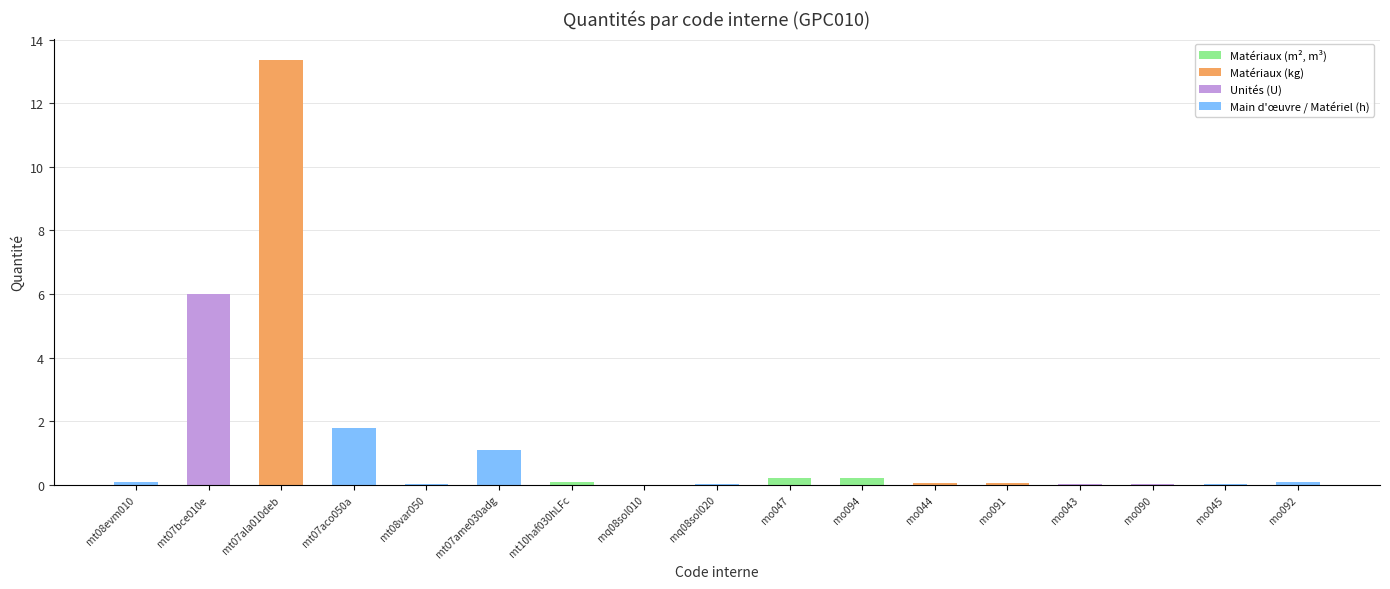

The chart shows a value of 18.8 at mt07ala010deb. True or false?

False